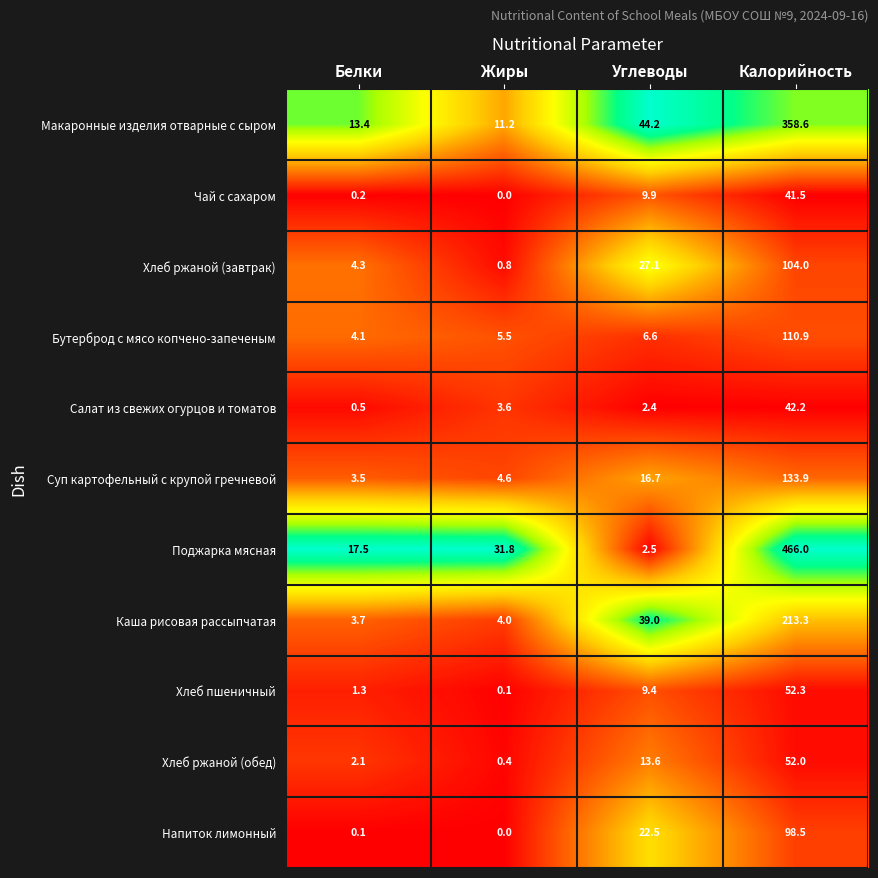

What is the total value across all series at Калорийность?

1673.2